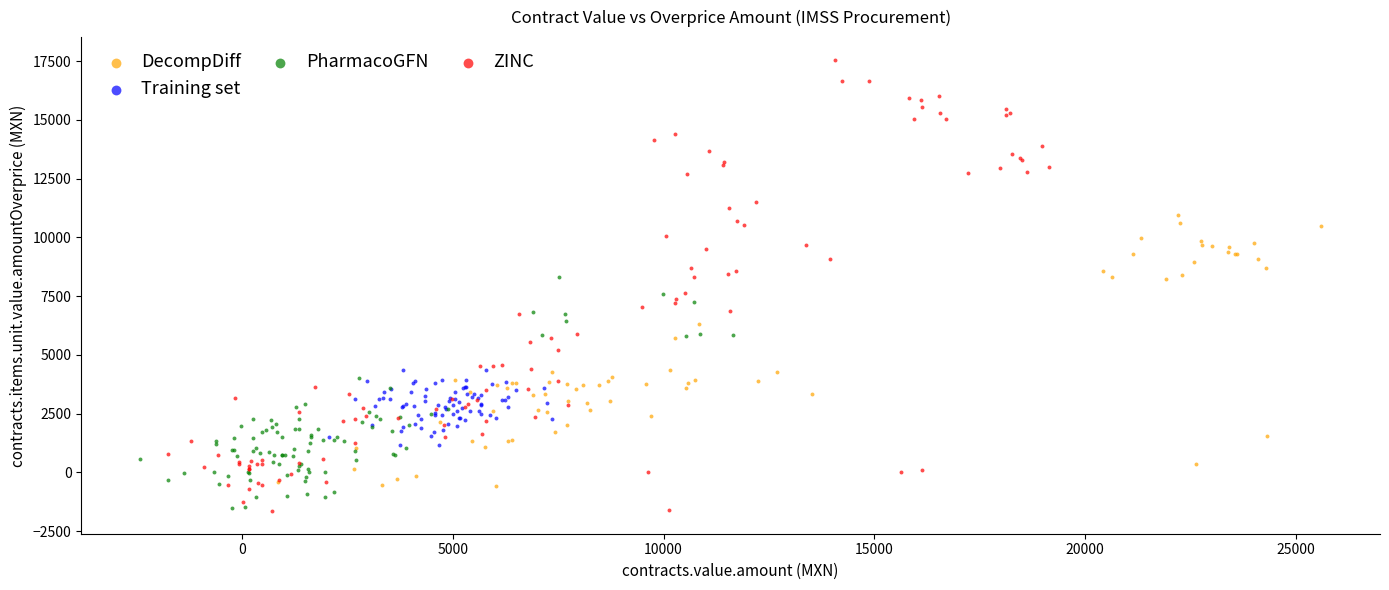

Which series contains the highest Y value?

ZINC